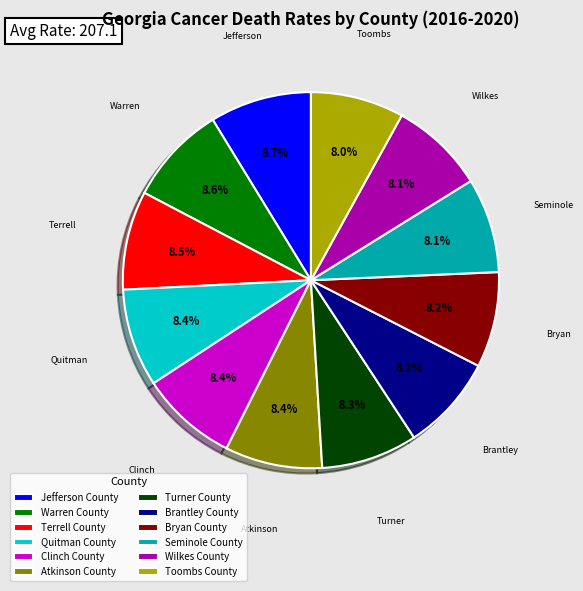

What is the ratio of the value at Warren County to the value at Turner County?

1.0